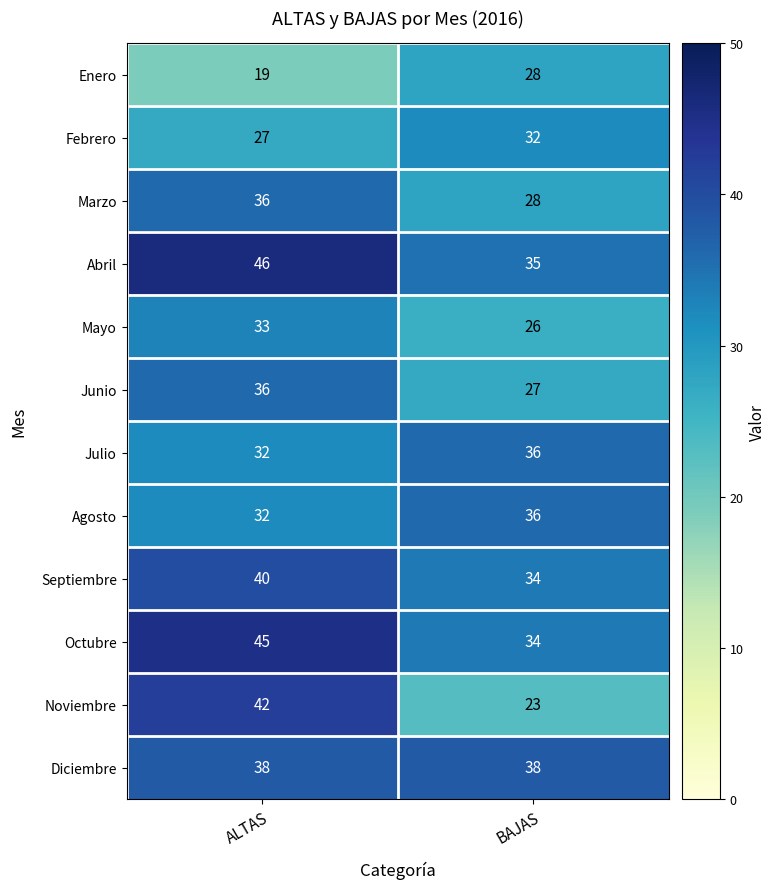

The Noviembre series shows 23 at BAJAS. True or false?

True